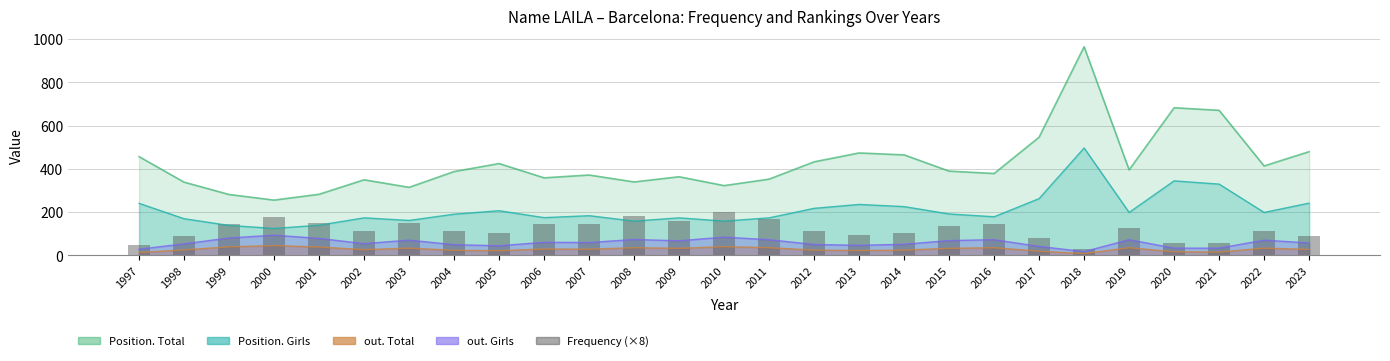

Reading right to left, what are all the values shown in this chart?

88	112	56	56	128	32	80	144	136	104	96	112	168	200	160	184	144	144	104	112	152	112	152	176	144	88	48